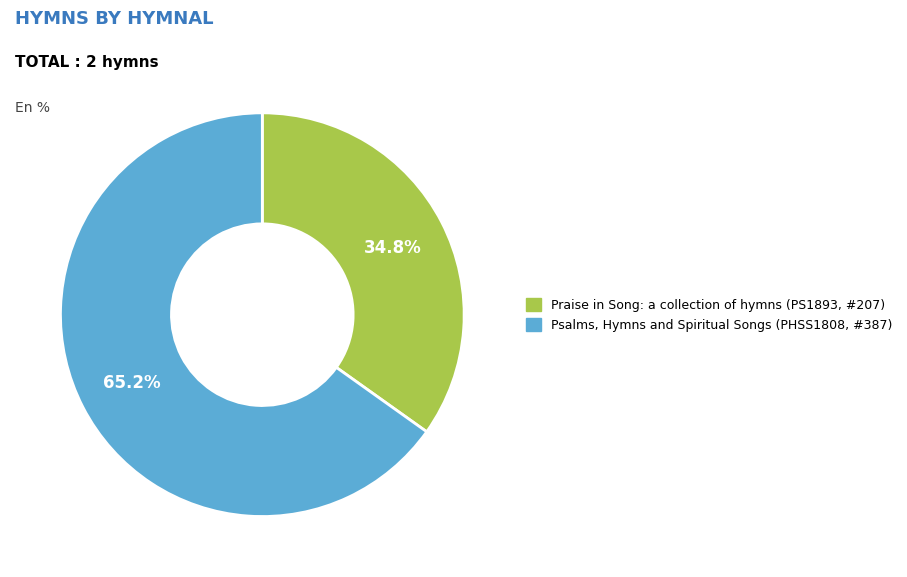

Is it true that Psalms, Hymns and Spiritual Songs (PHSS1808, #387) is 65% of the pie?

True